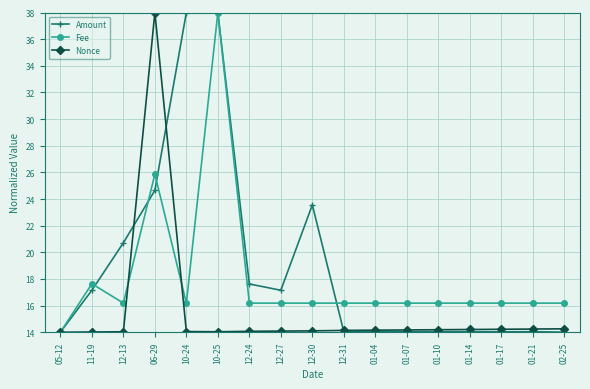

What is the minimum value for Amount?

14.0